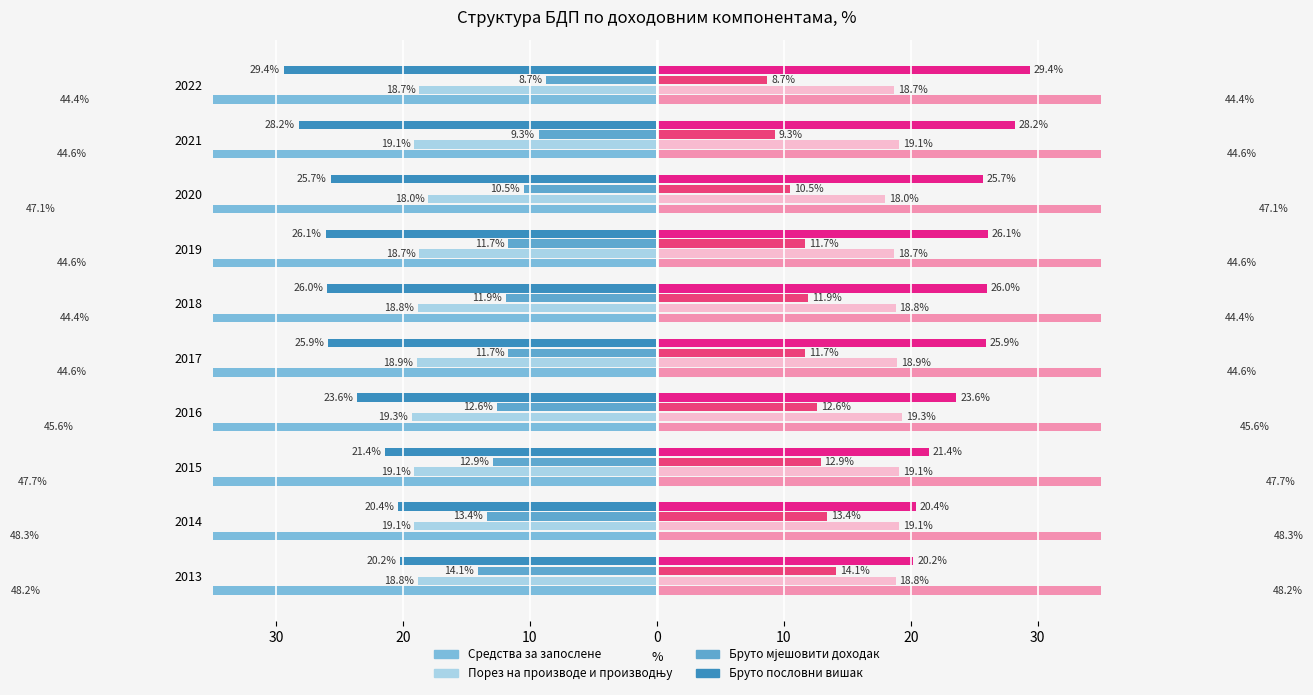

How many data points does each series have?

10